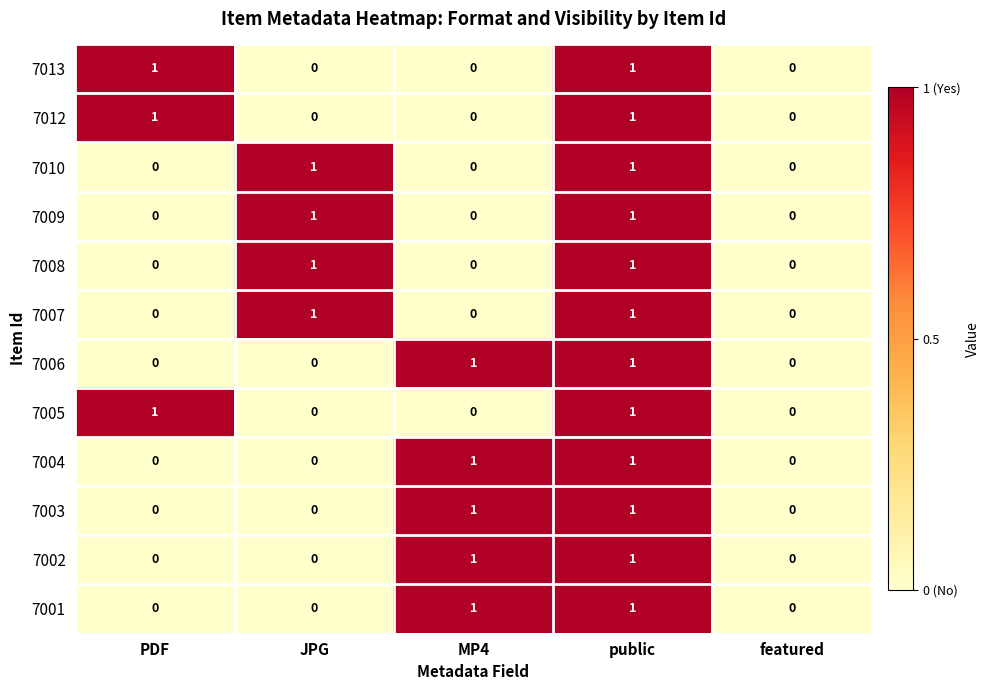

Is it true that 7013 equals 0 at featured?

True